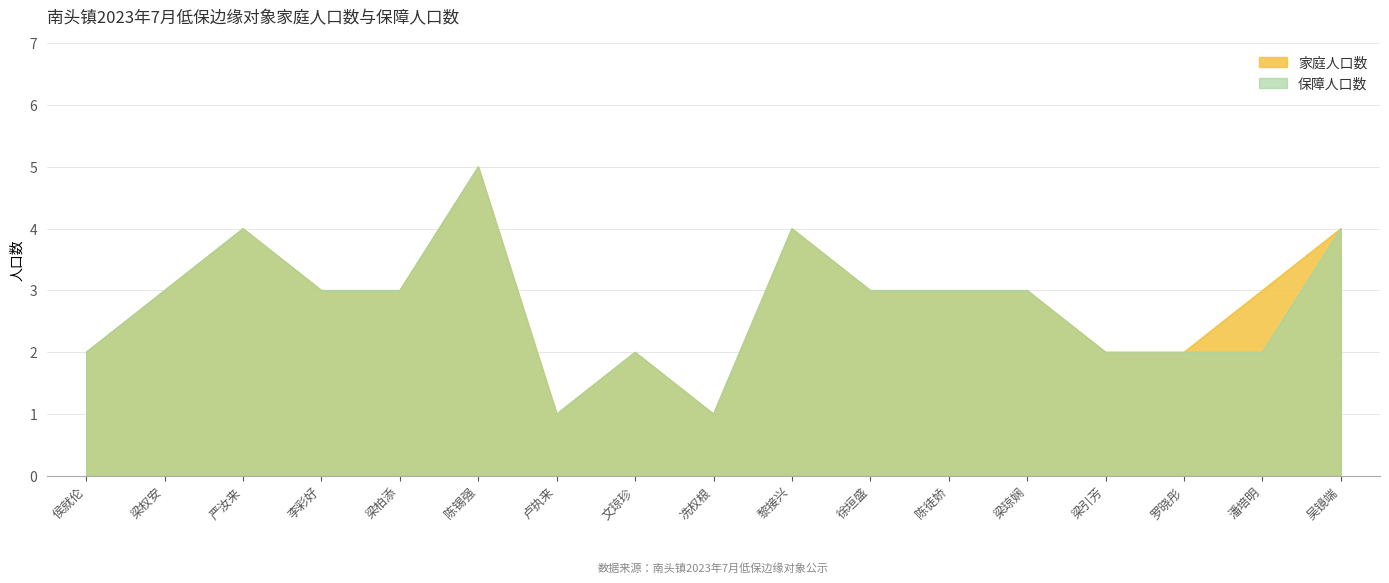

What are all the series names shown in the legend?

家庭人口数, 保障人口数